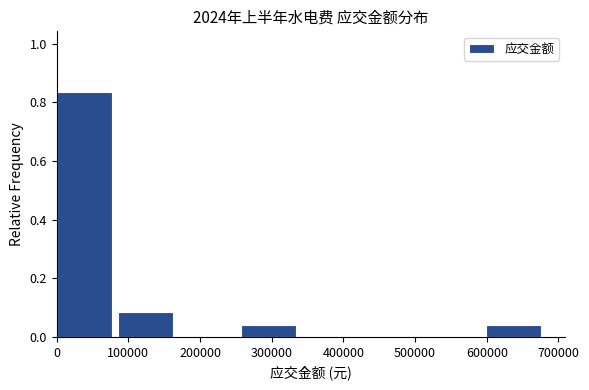

Which range on the x-axis has the tallest bar?

0 to 90000